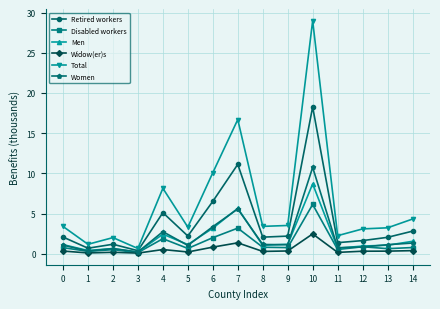

List the series in order of their peak value, lowest first.

Widow(er)s, Disabled workers, Men, Women, Retired workers, Total